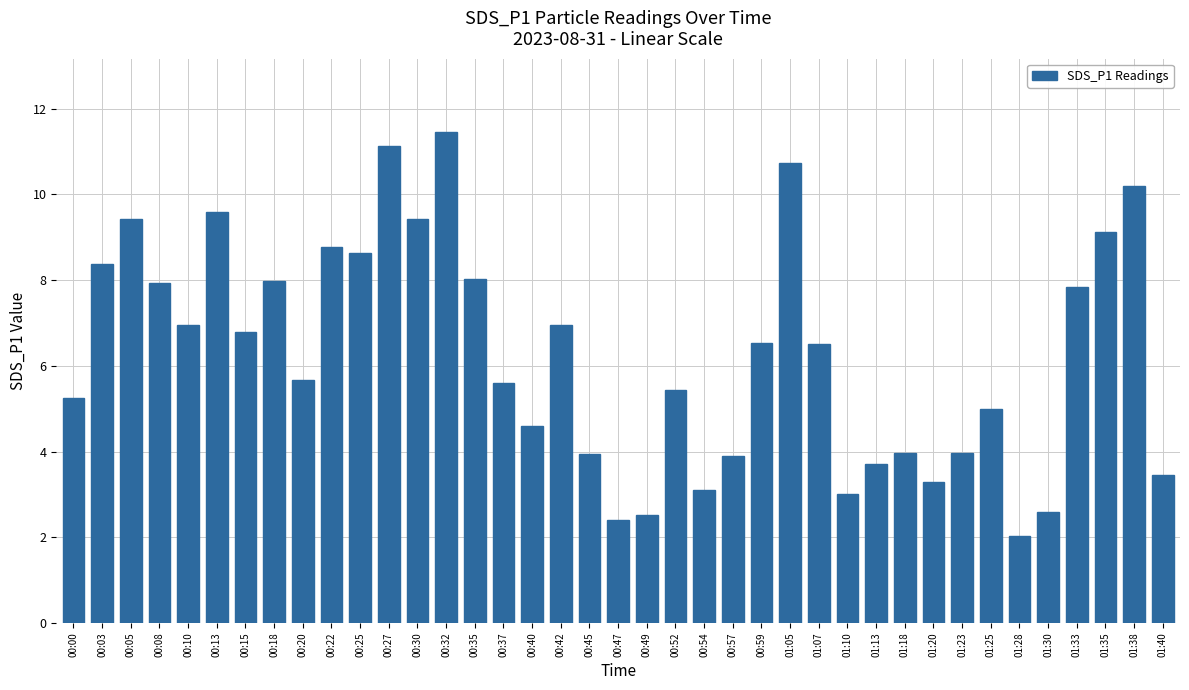

What is the ratio of the value at 01:07 to the value at 01:35?

0.7